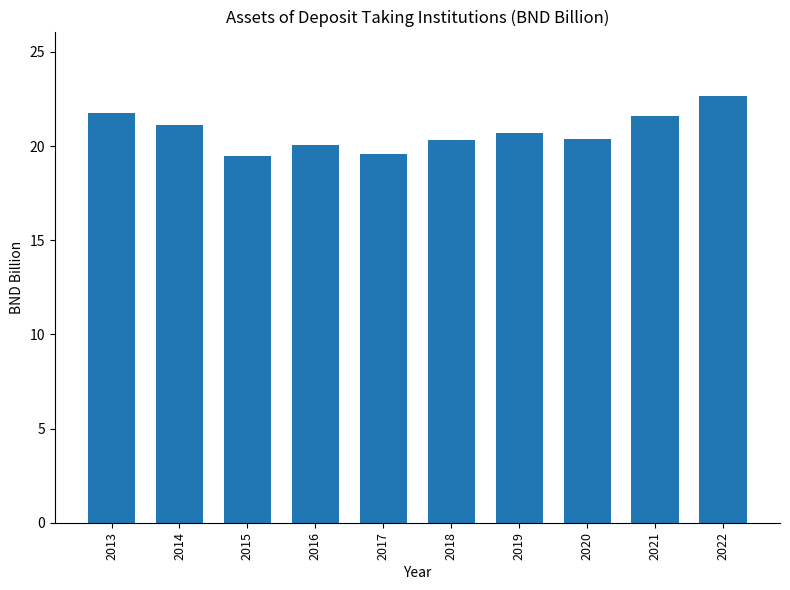

True or false: the data shows 21.1 at 2014.

True